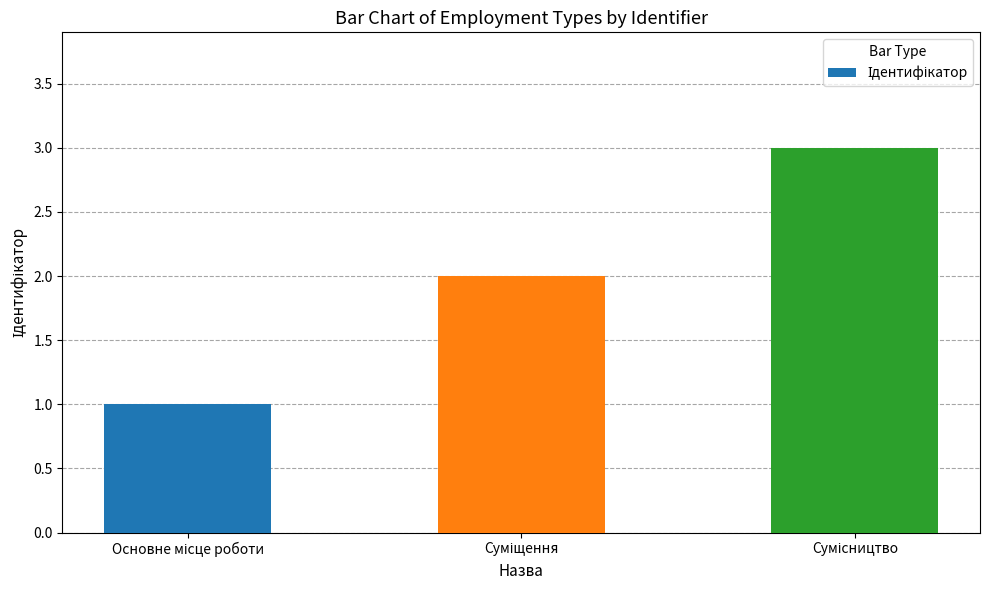

What is the greatest value displayed?

3